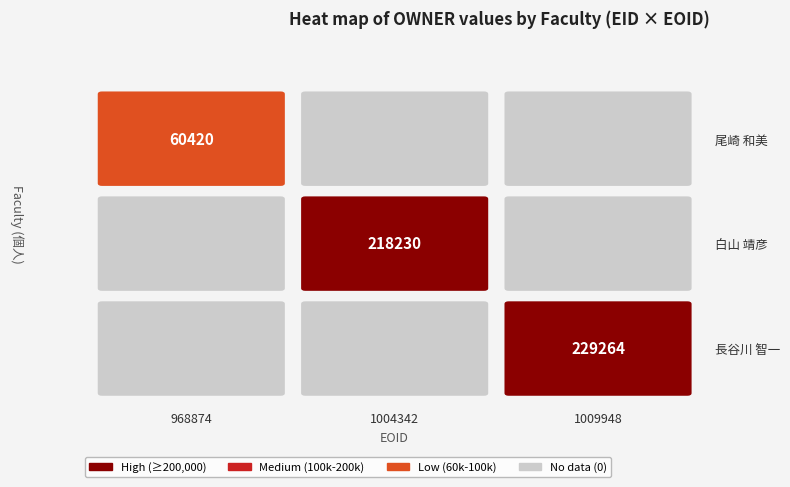

What is the sum of all 尾崎 和美 values?

60420